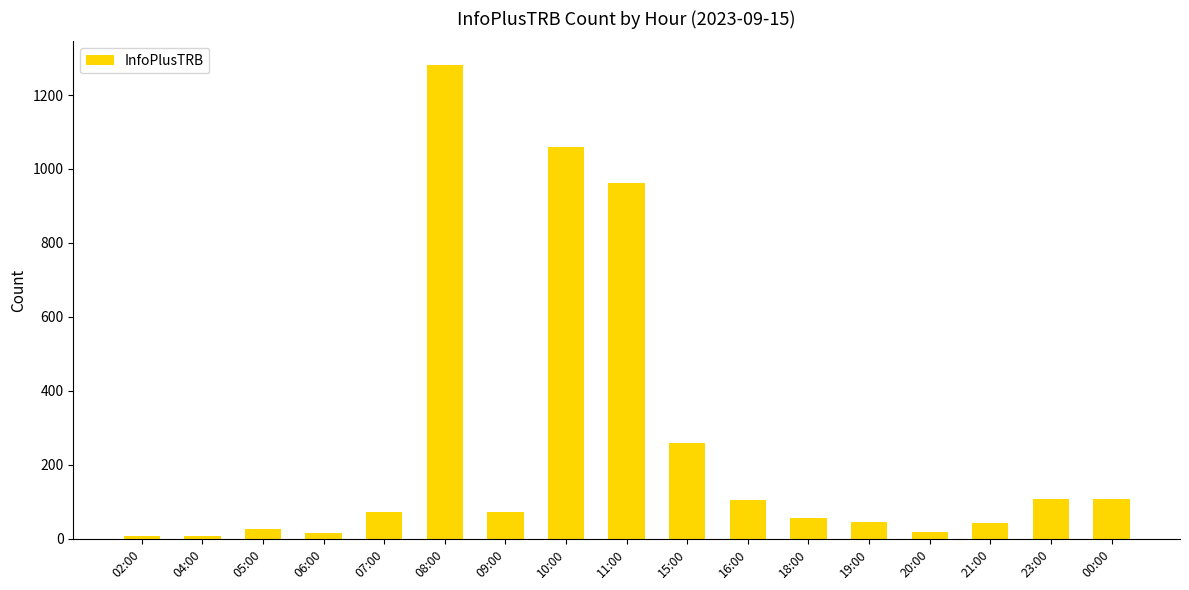

What is the label of the 4th bar from the left?

06:00